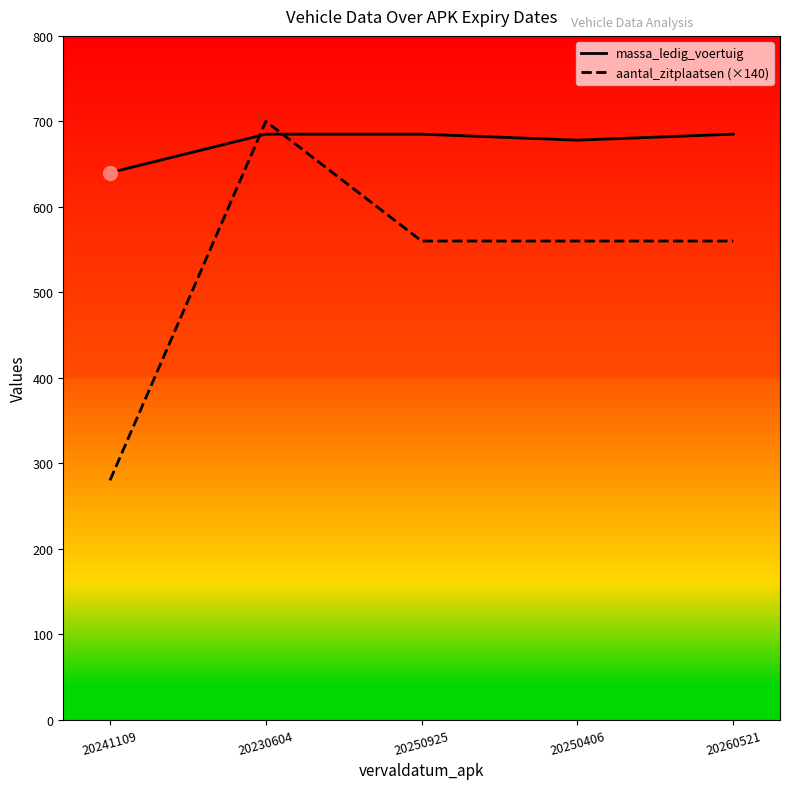

True or false: massa_ledig_voertuig and aantal_zitplaatsen (×140) intersect in this chart.

True